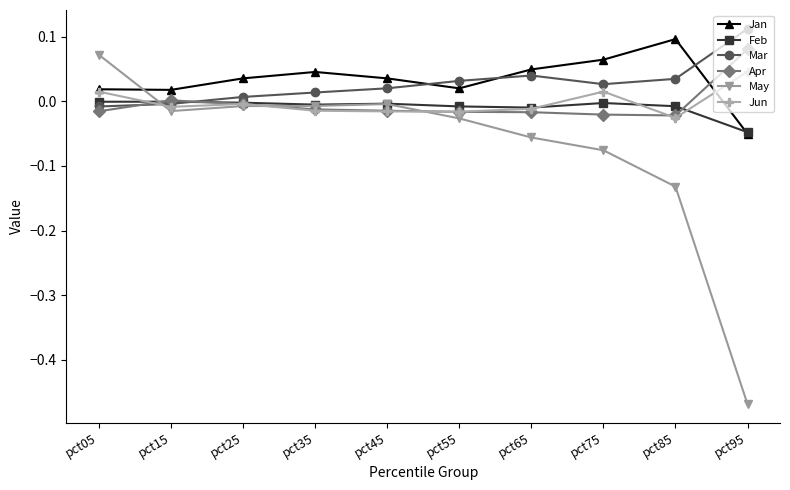

How many values in the Jun series exceed 0?

3